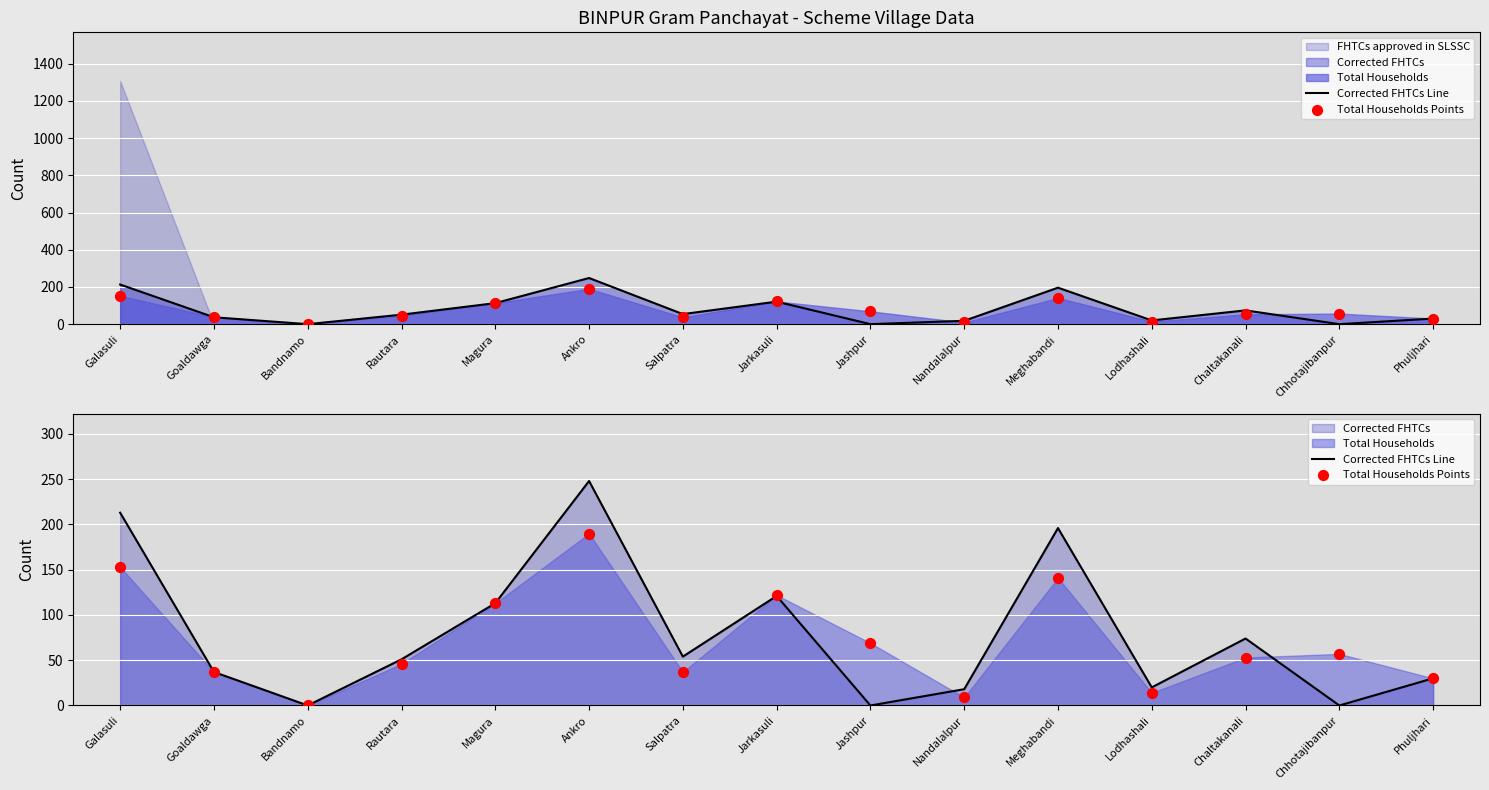

Is the value of Corrected FHTCs Line at Nandalalpur greater than the value of Total Households Points at Magura?

No